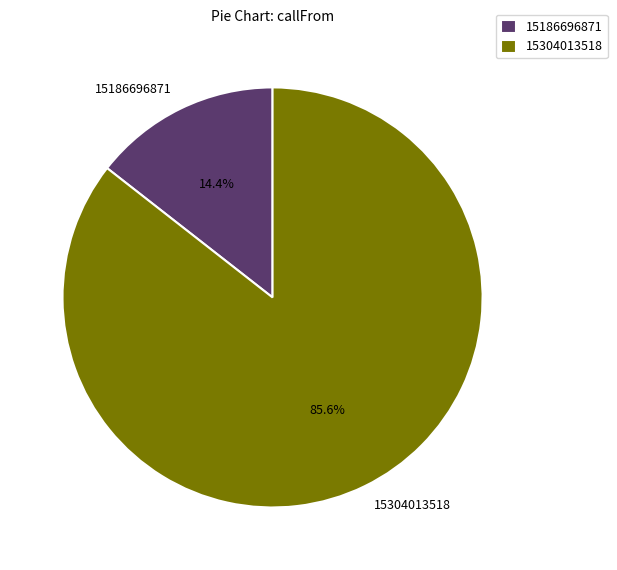

Between 15186696871 and 15304013518, which is larger?

15304013518